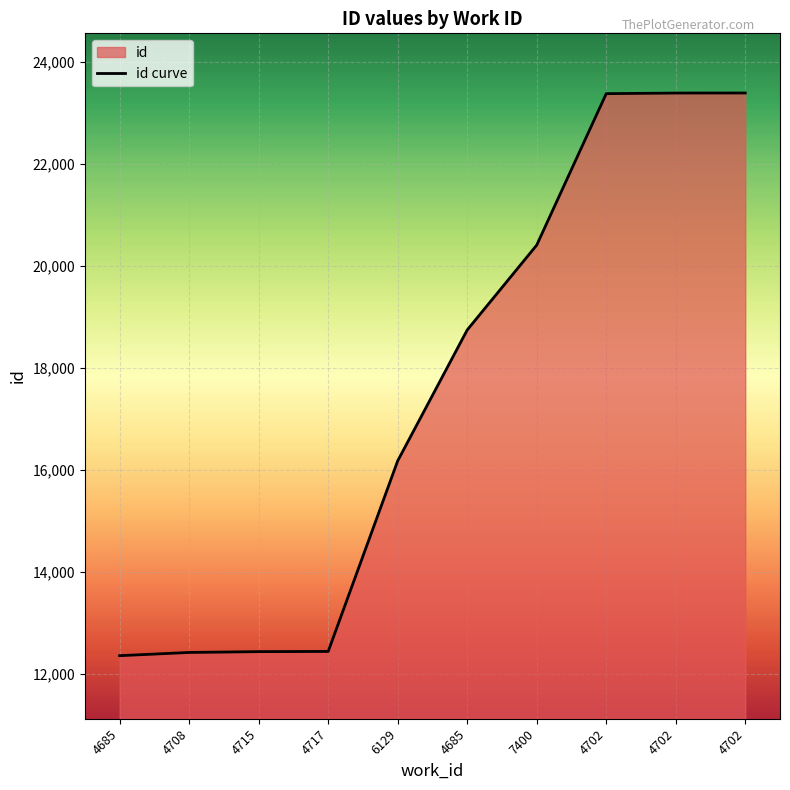

How many values are below 18741?

5